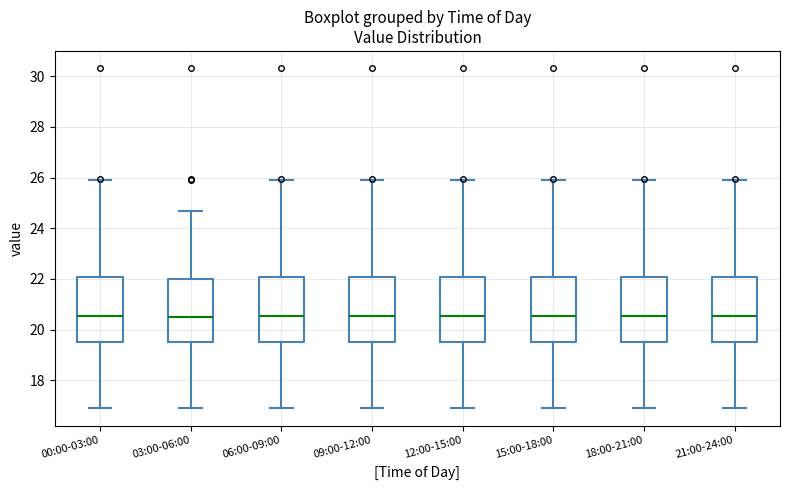

Where does the median line of the box for 09:00-12:00 sit on the y-axis? The values are not printed on the chart, so give them approximately, as read against the axis.

20.6